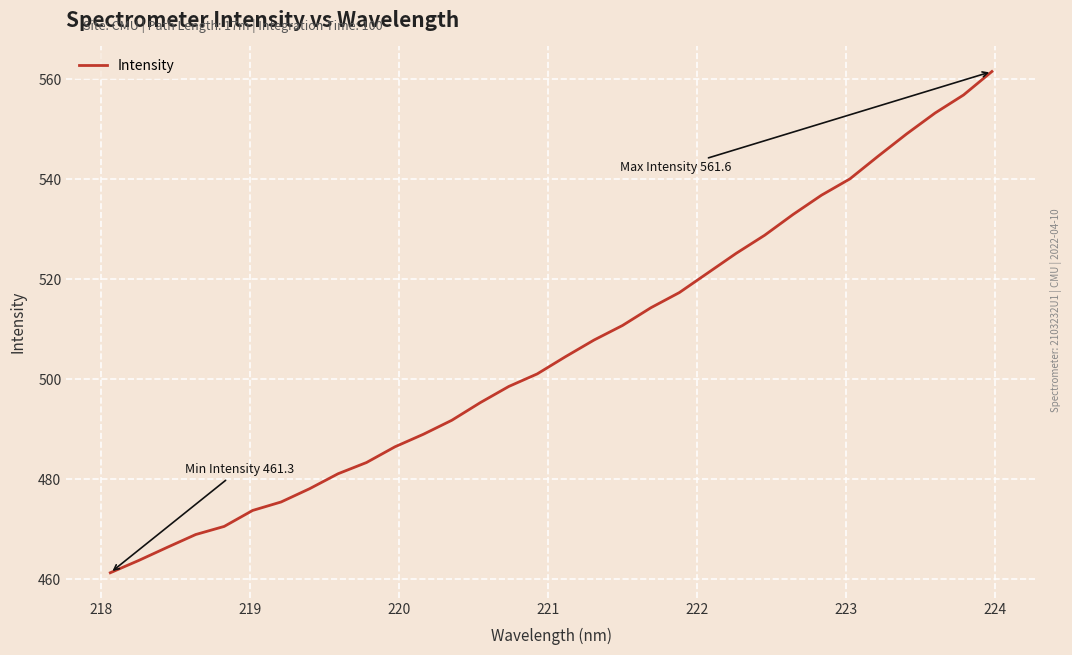

What is the maximum value shown in the chart?

561.6